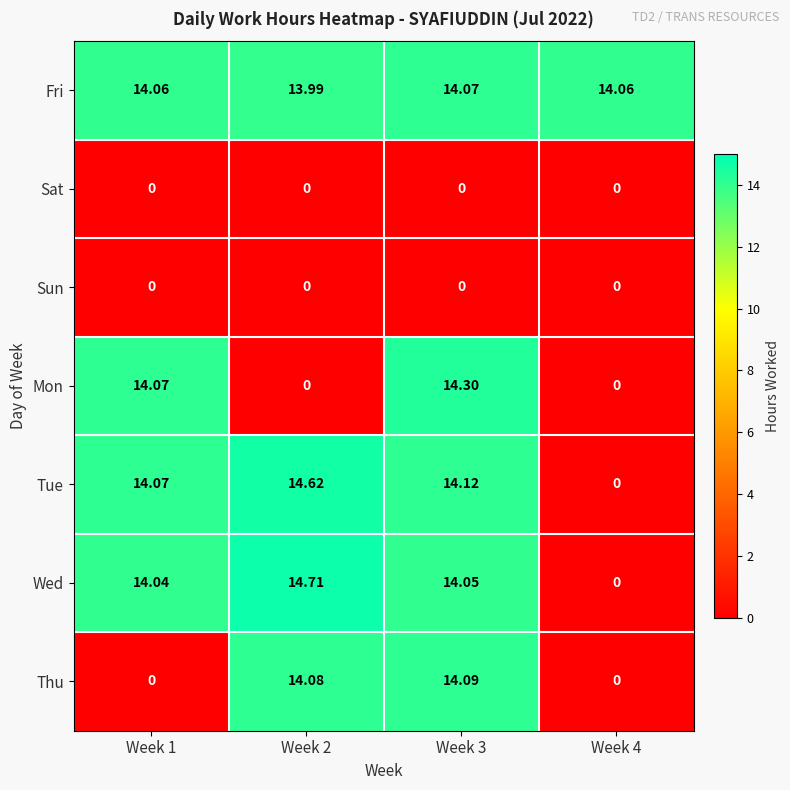

At how many categories does at least one series exceed 1?

4